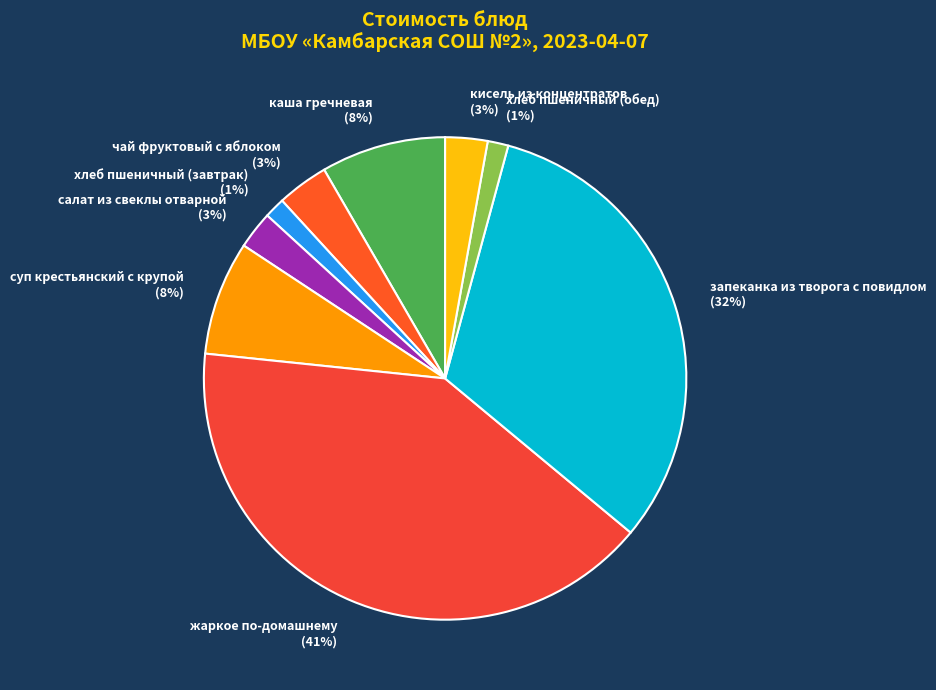

What is the ratio of the value at хлеб пшеничный (завтрак) to the value at хлеб пшеничный (обед)?

1.0